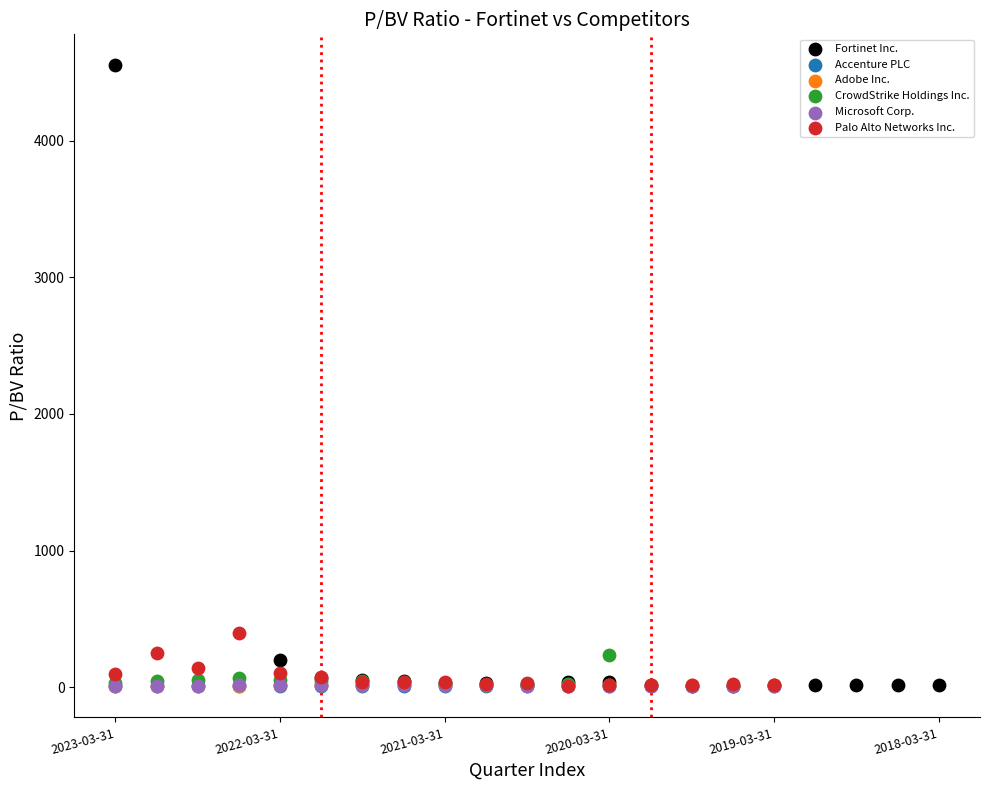

Which series has the largest Y range (max minus min)?

Fortinet Inc.